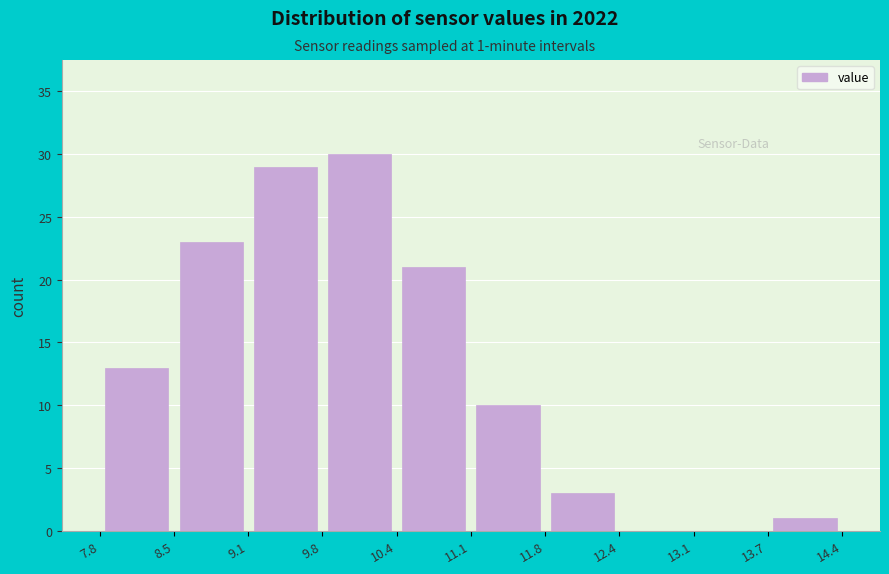

Which range on the x-axis has the tallest bar?

9.8 to 10.4